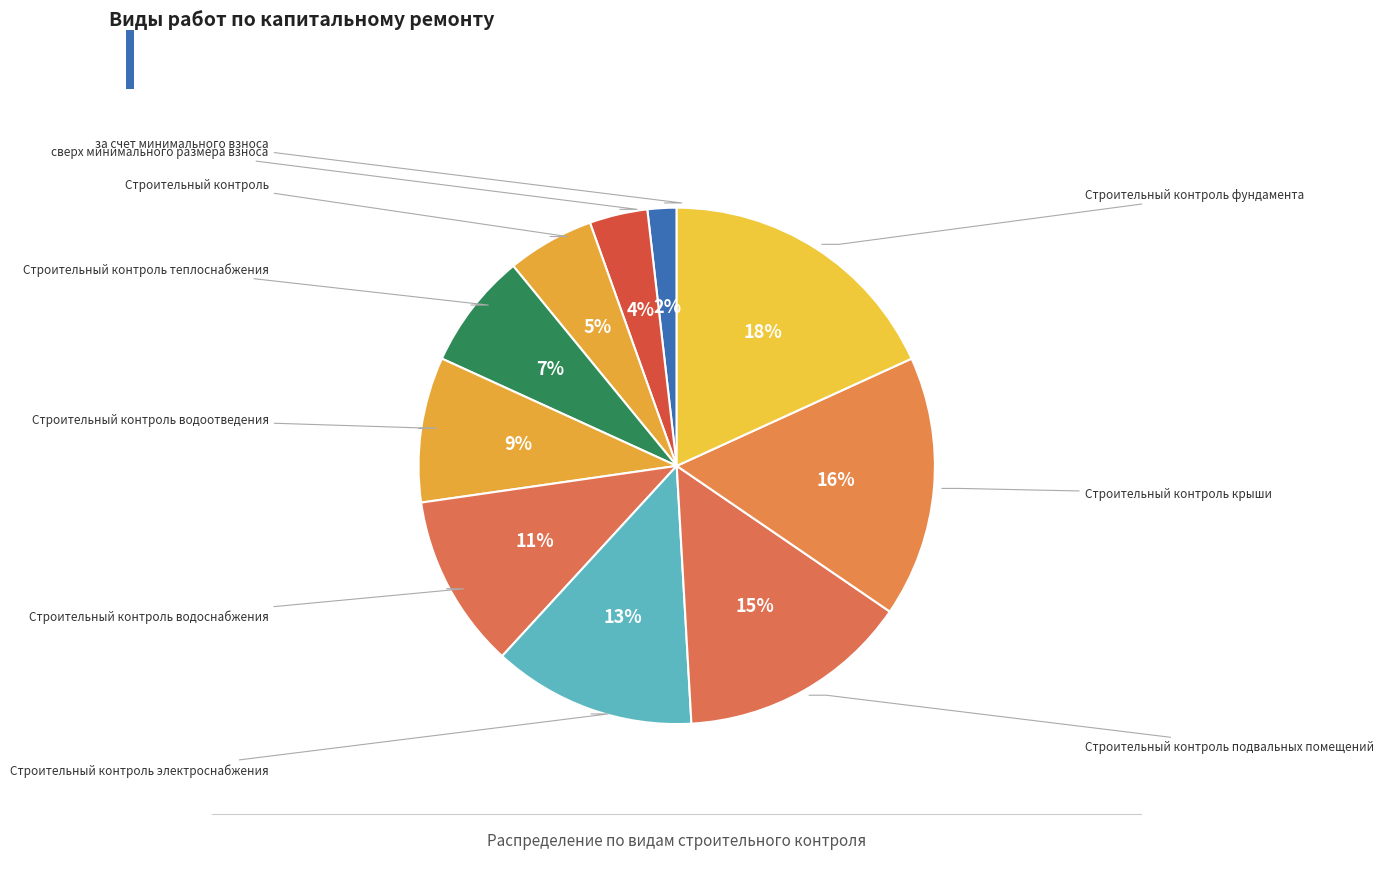

Is it true that Строительный контроль крыши is 30% of the pie?

False